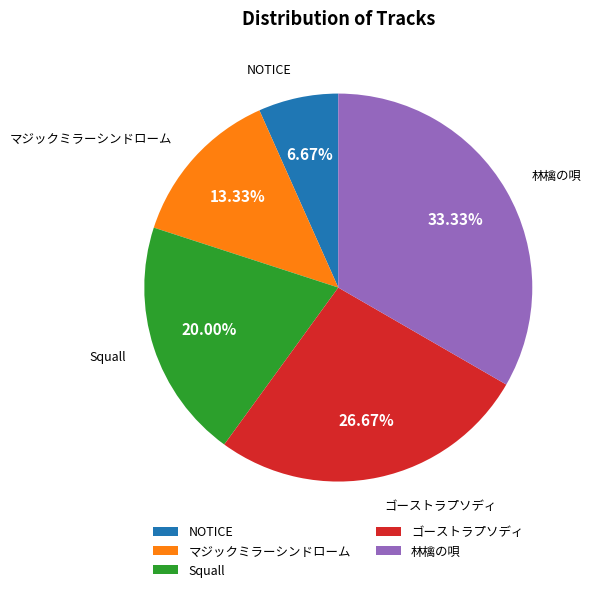

Which category has the biggest portion of the pie?

林檎の唄